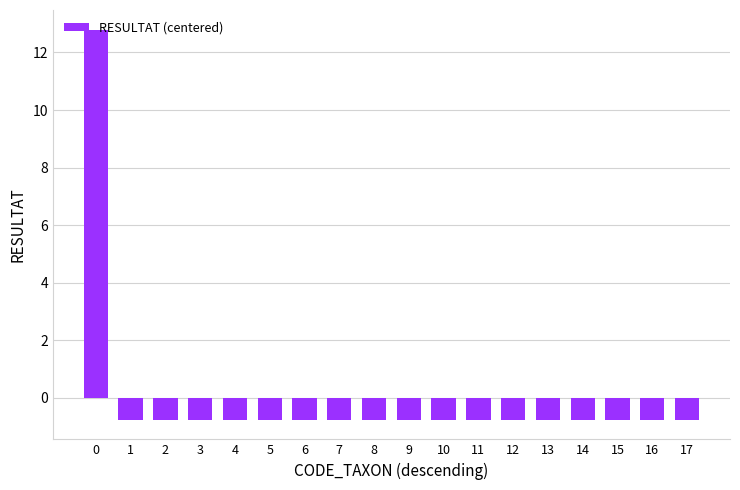

Read the value at 14.

-0.8